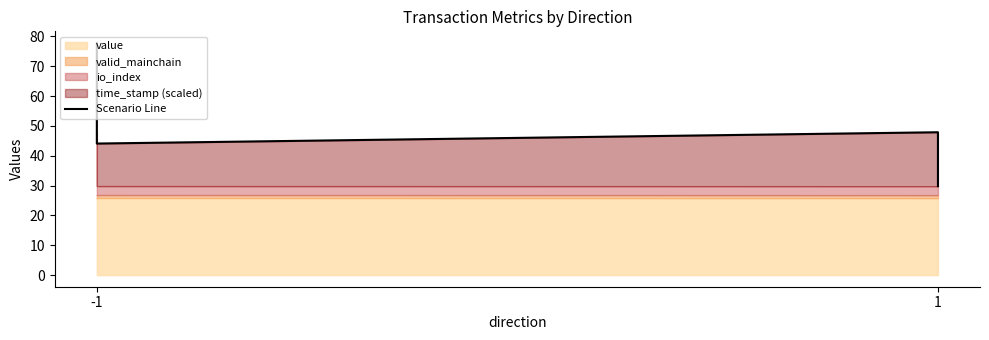

Reading left to right, transcribe all the data shown in this chart.

77.8	44.1	47.9	29.8